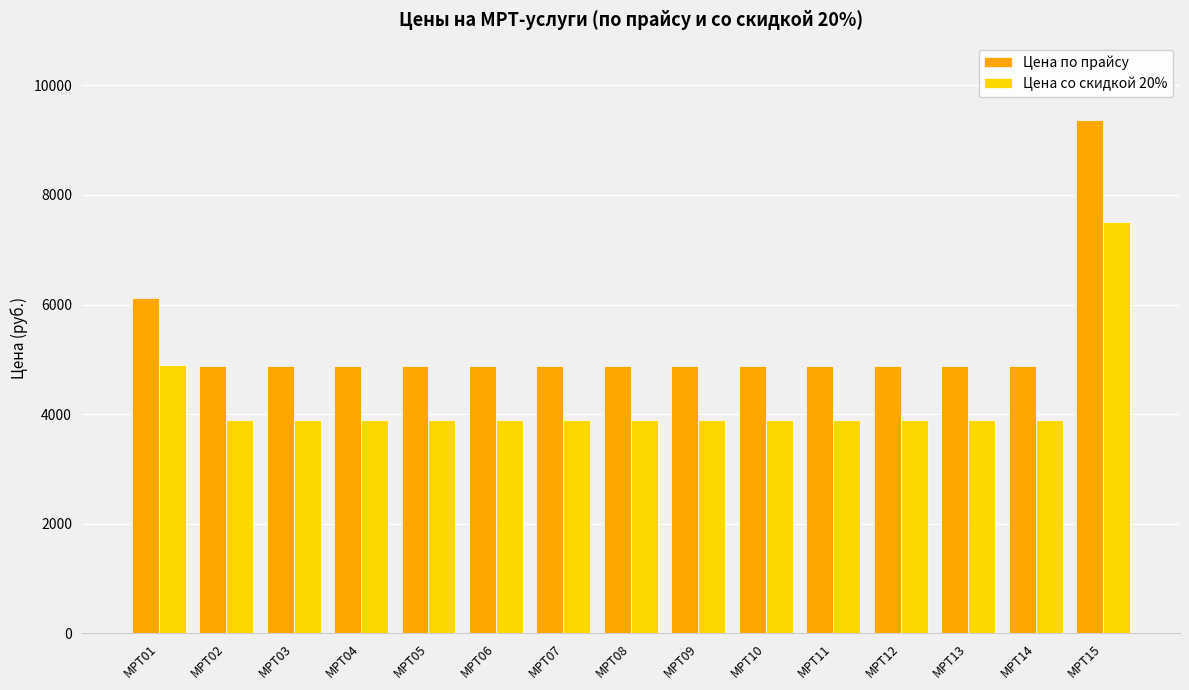

What is the difference between the second highest and second lowest values in the Цена со скидкой 20% series?

1000